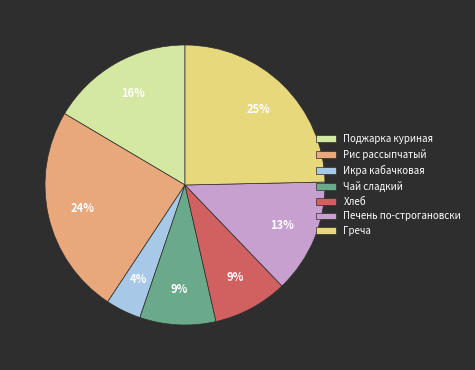

Which category has the smallest portion of the pie?

Икра кабачковая